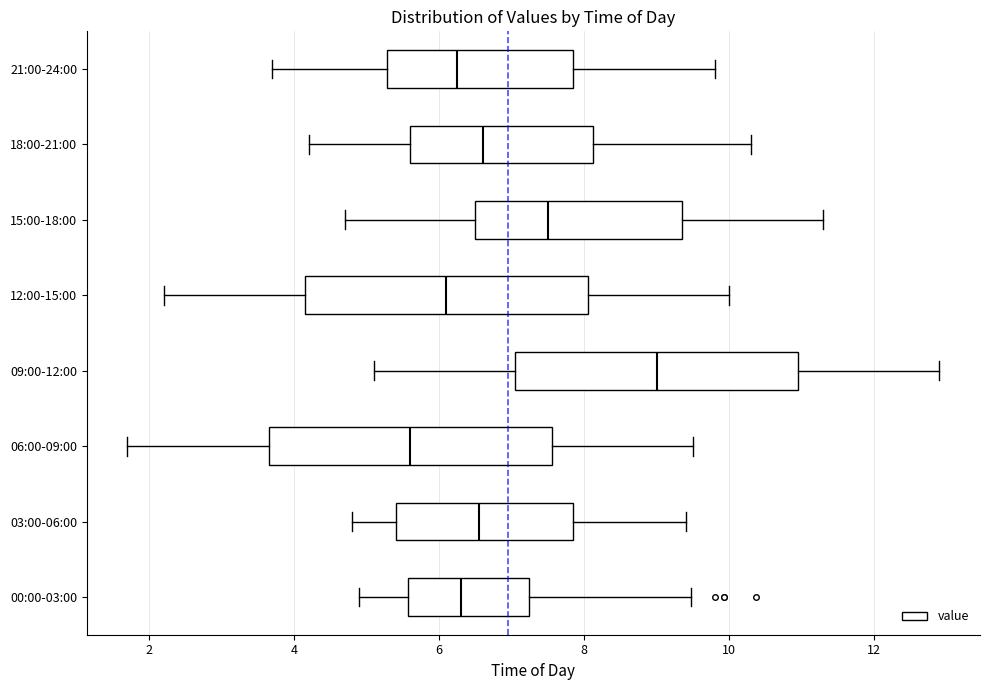

Reading bottom to top, read every box against the x-axis: the position of its median line, the range the box covers, and the ends of its whiskers. The values are not printed on the chart, so give them approximately, as read against the axis.

00:00-03:00: median 6.4, box 5.6 to 7.2, whiskers 5.0 to 9.4
03:00-06:00: median 6.6, box 5.4 to 7.8, whiskers 4.8 to 9.4
06:00-09:00: median 5.6, box 3.6 to 7.6, whiskers 1.8 to 9.6
09:00-12:00: median 9.0, box 7.0 to 11.0, whiskers 5.2 to 13.0
12:00-15:00: median 6.2, box 4.2 to 8.0, whiskers 2.2 to 10.0
15:00-18:00: median 7.6, box 6.6 to 9.4, whiskers 4.8 to 11.4
18:00-21:00: median 6.6, box 5.6 to 8.2, whiskers 4.2 to 10.4
21:00-24:00: median 6.2, box 5.2 to 7.8, whiskers 3.8 to 9.8